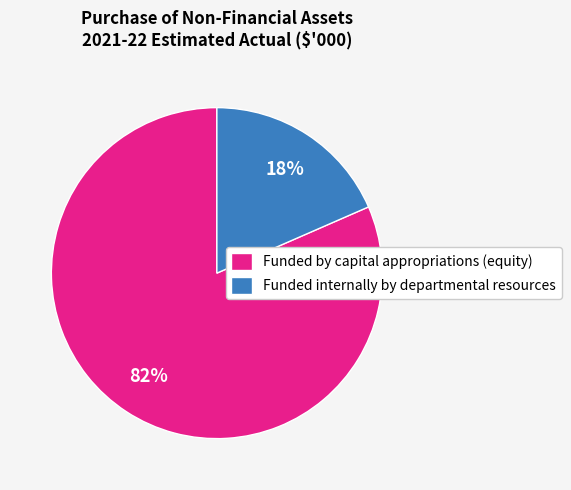

The Funded by capital appropriations (equity) slice represents 90% of the pie. True or false?

False